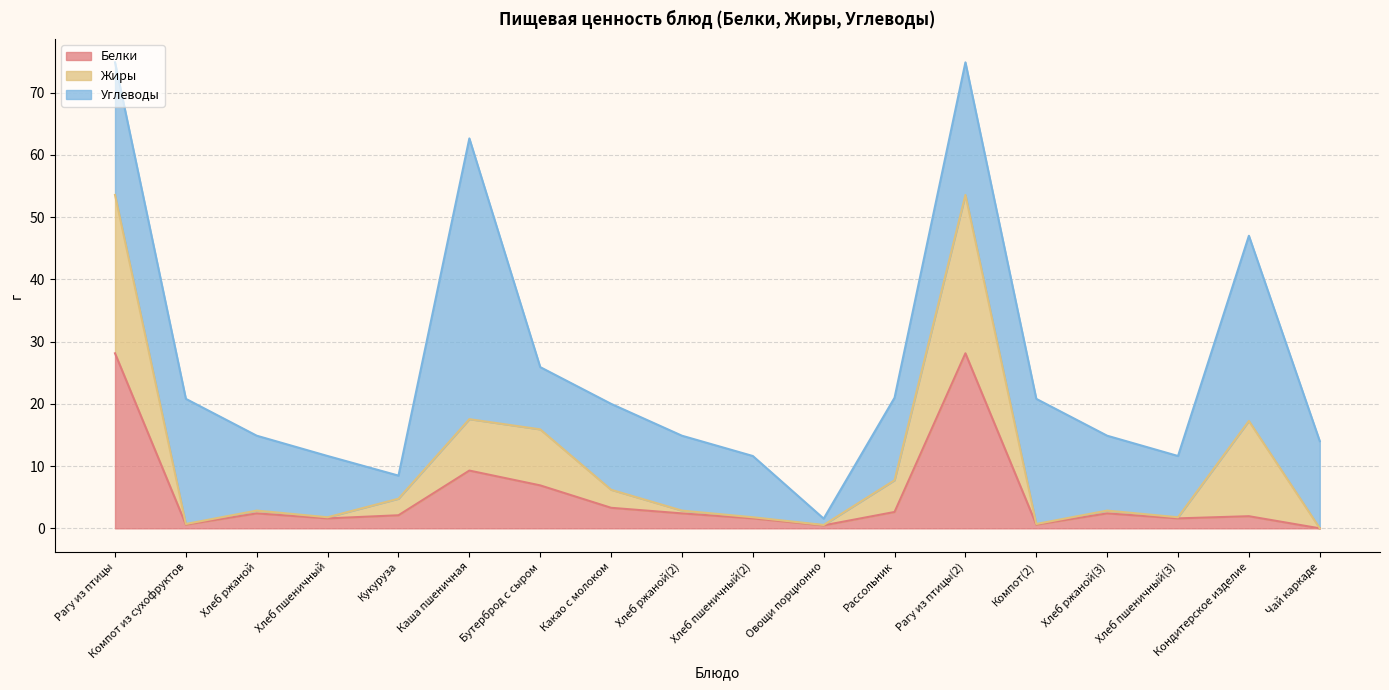

In Углеводы, how many points are lower than both neighbors (excluding endpoints)?

4